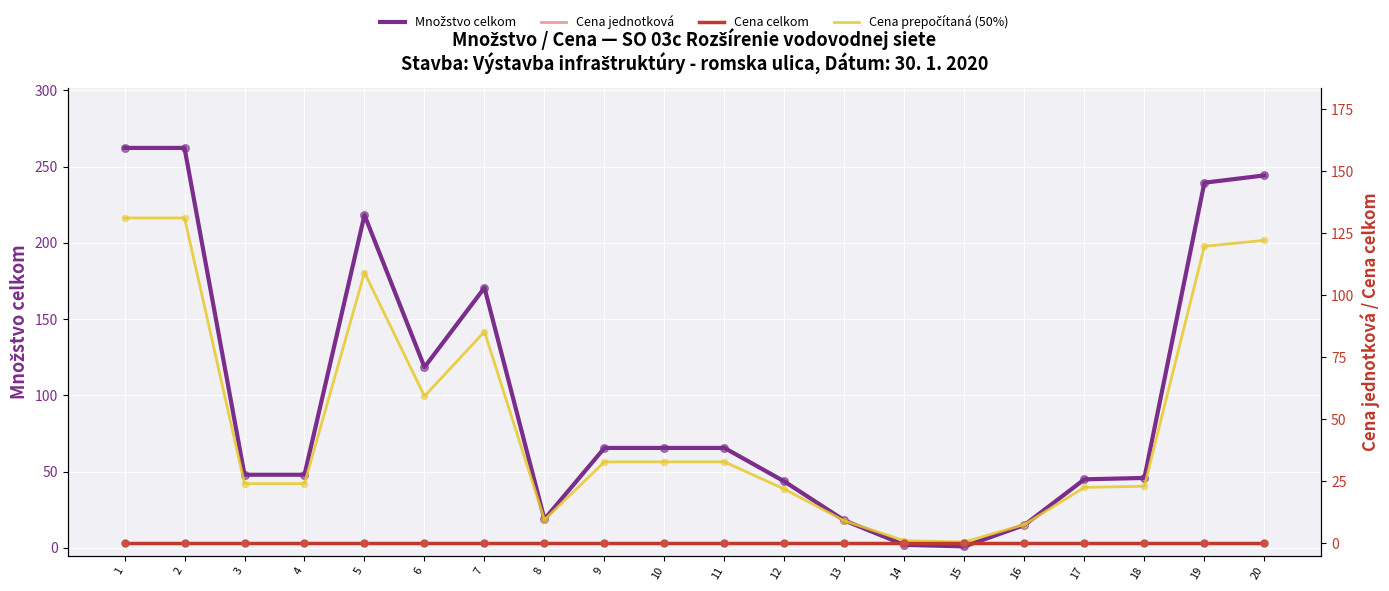

Is the value of Cena prepočítaná (50%) at 5 greater than the value of Cena celkom at 20?

Yes